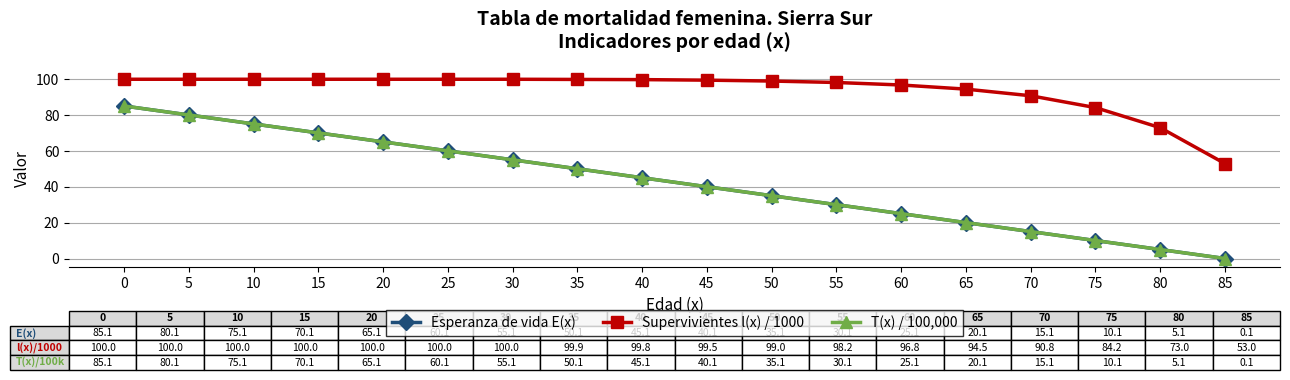

How many data points does each series have?

18